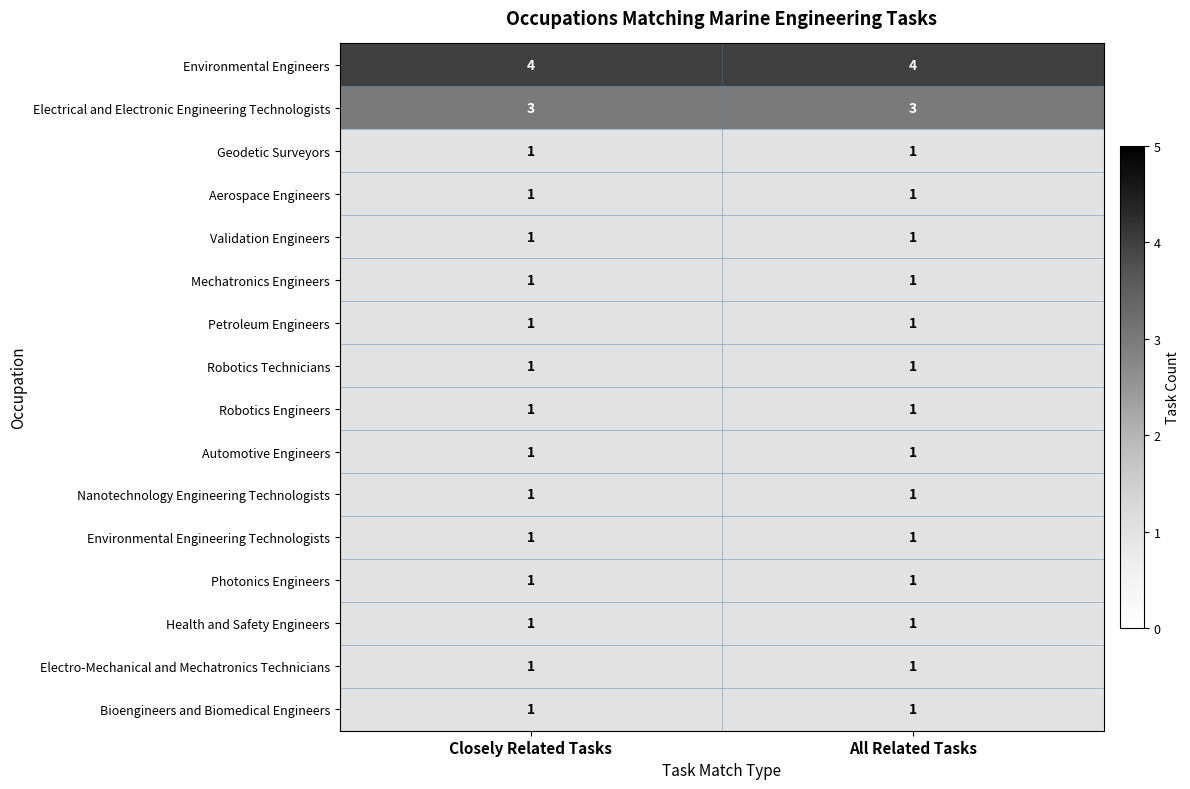

What is the maximum value shown in the chart?

4